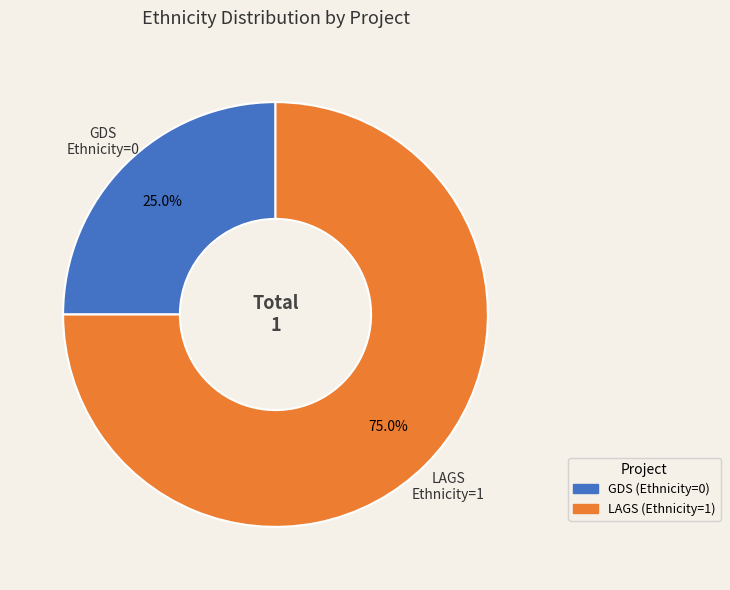

Is there a majority slice in this chart?

Yes